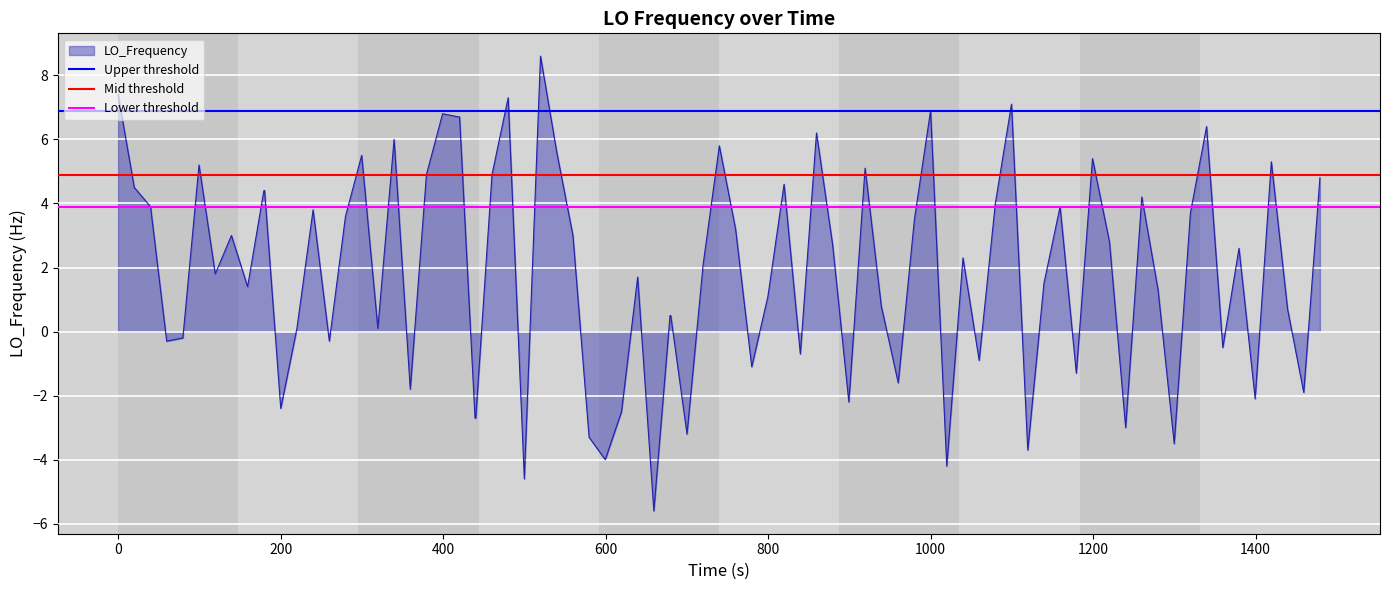

What is the highest value of the LO_Frequency series?

8.6